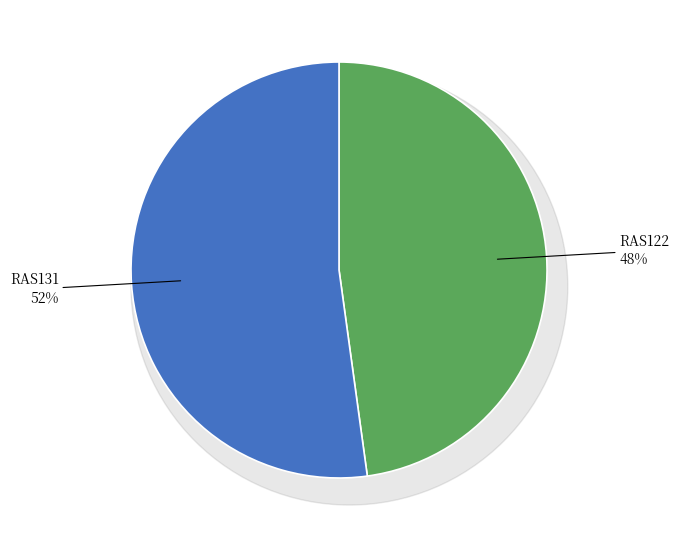

To the nearest percent, what is the difference between the RAS131 and RAS122 slice percentages?

4%